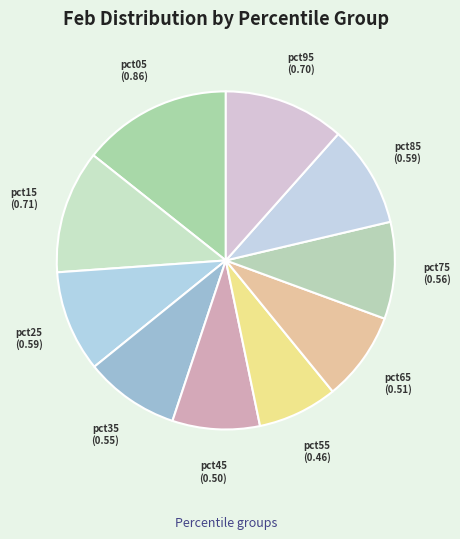

What is the largest slice in the pie chart?

pct05